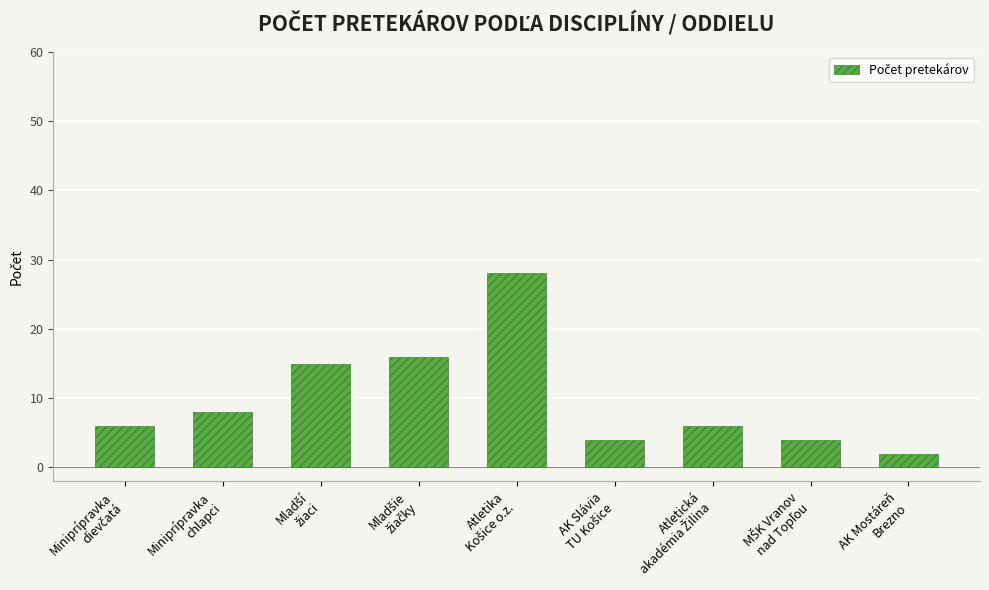

Reading left to right, extract all data points from this chart.

6	8	15	16	28	4	6	4	2